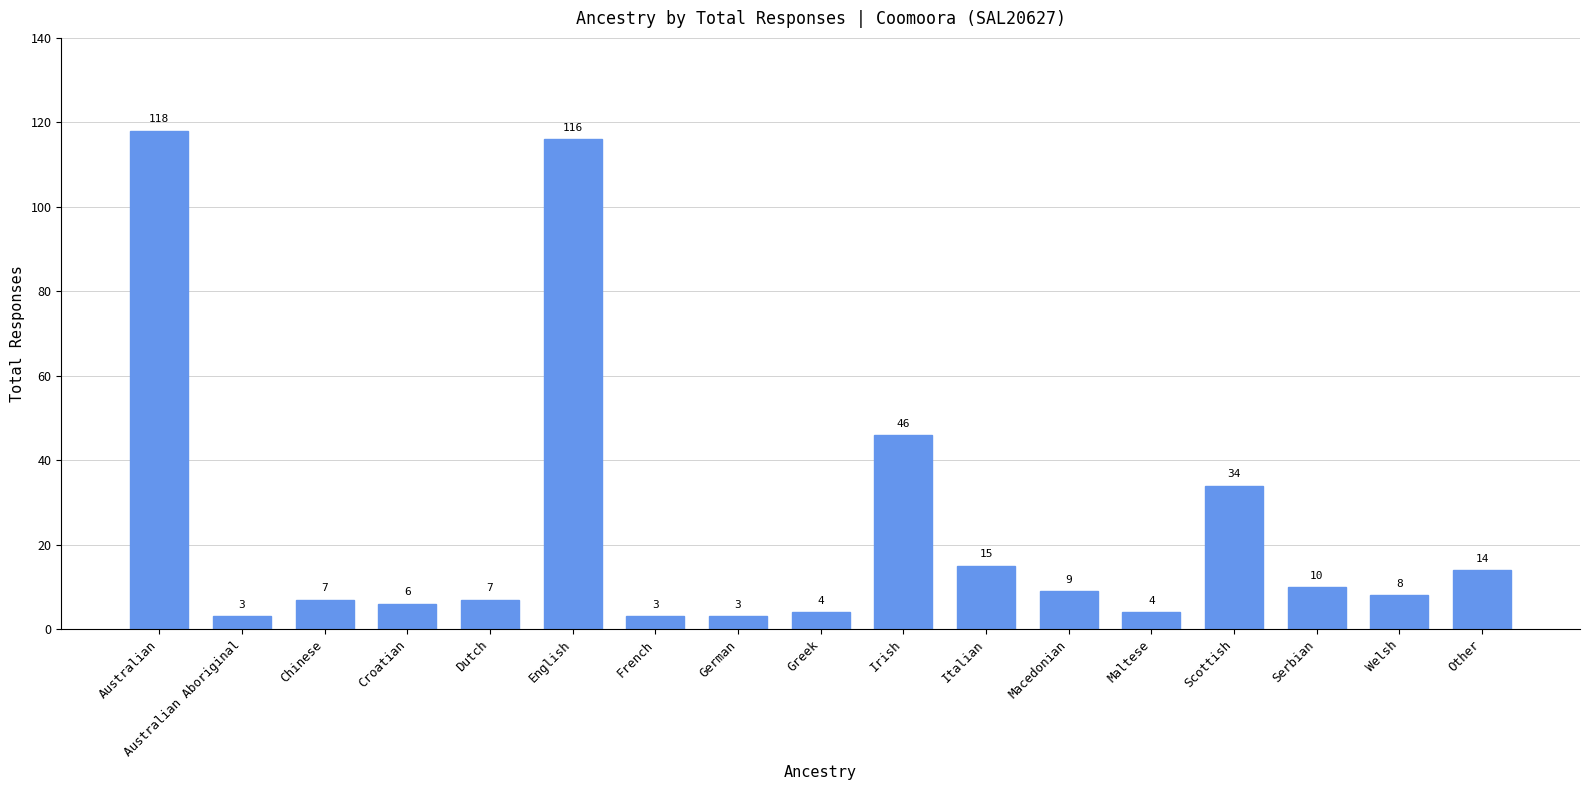

Read the value at Welsh, to the nearest 10.

10